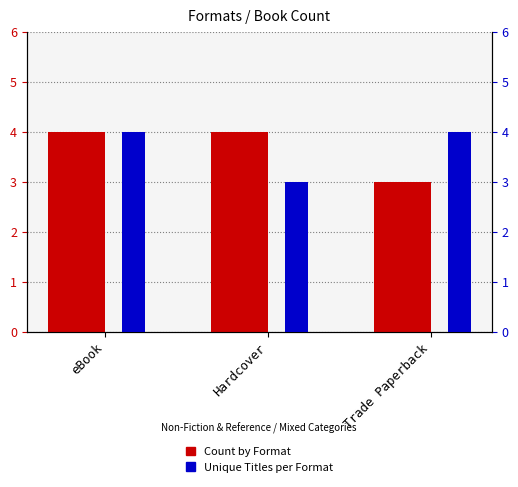

What is the total value across all series at eBook?

8